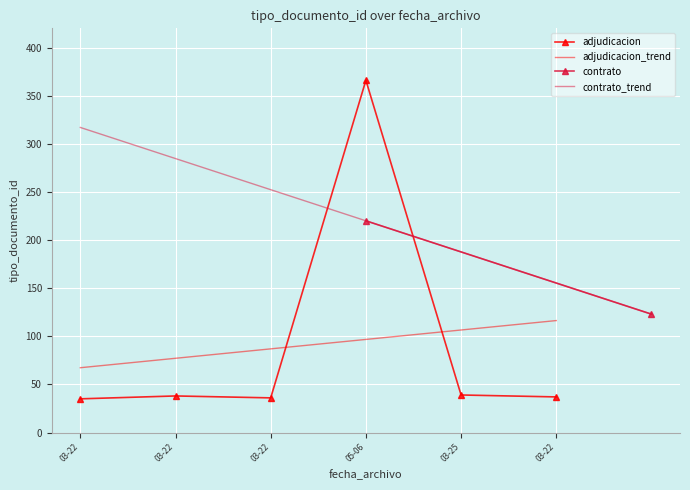

Is it true that the value at 03-22 is 36?

True